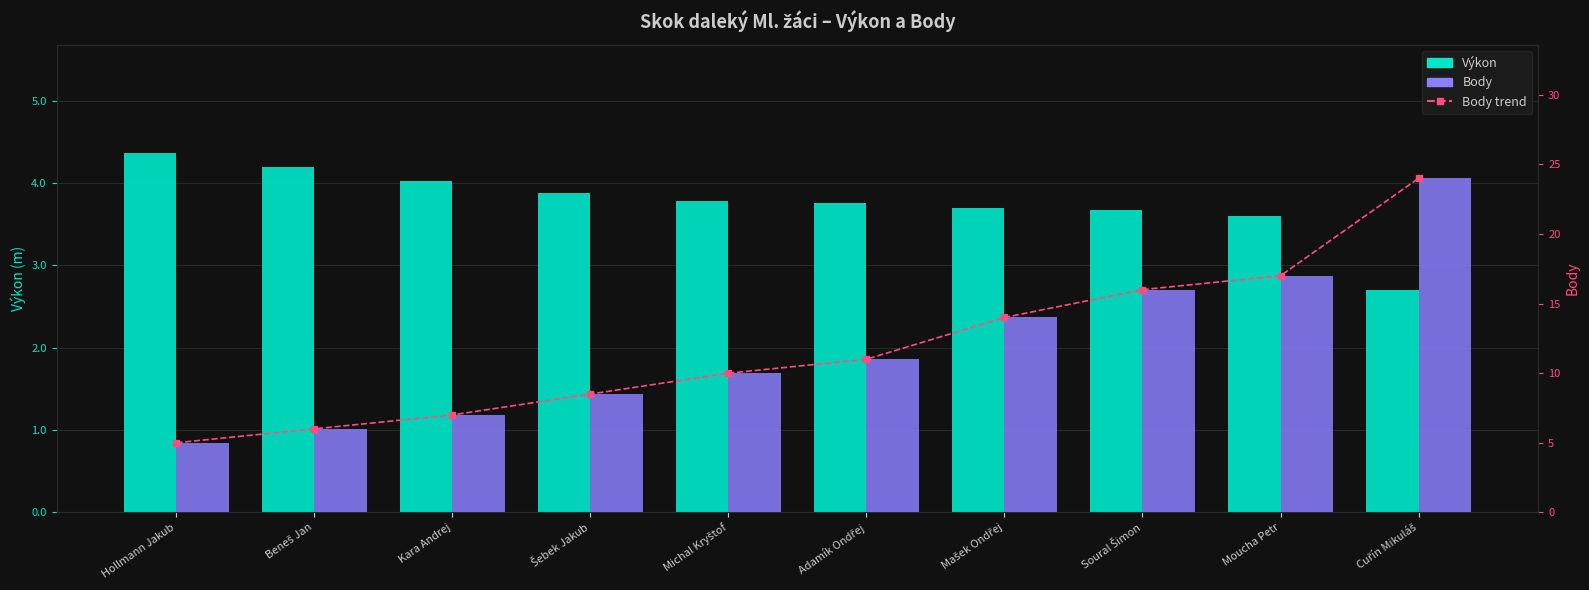

What position from the right is Hollmann Jakub?

10